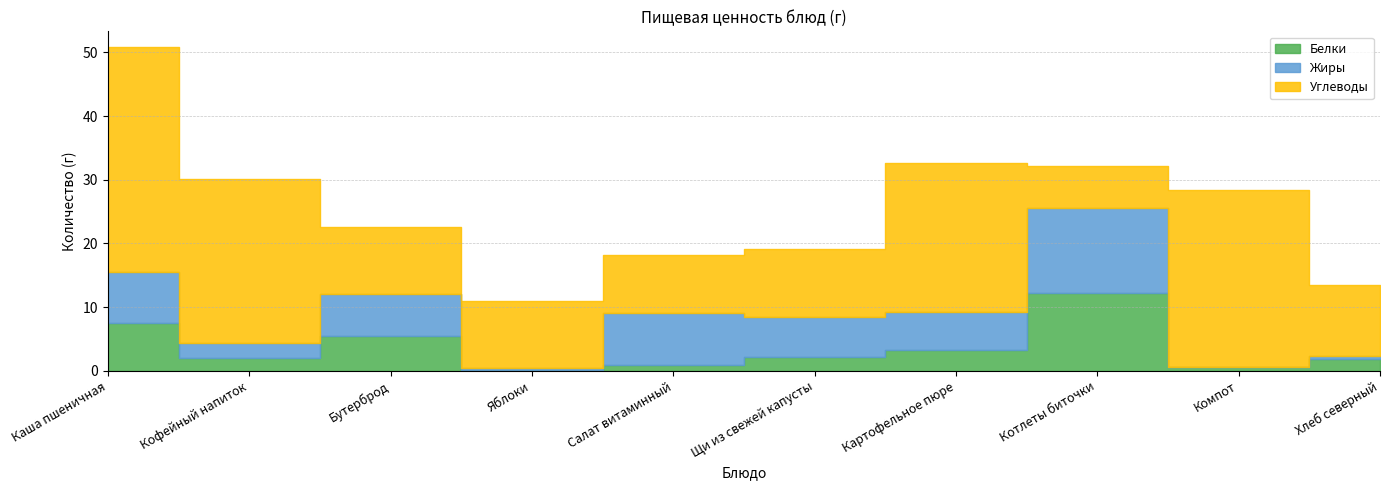

The Углеводы series shows 5.3 at Бутерброд. True or false?

False